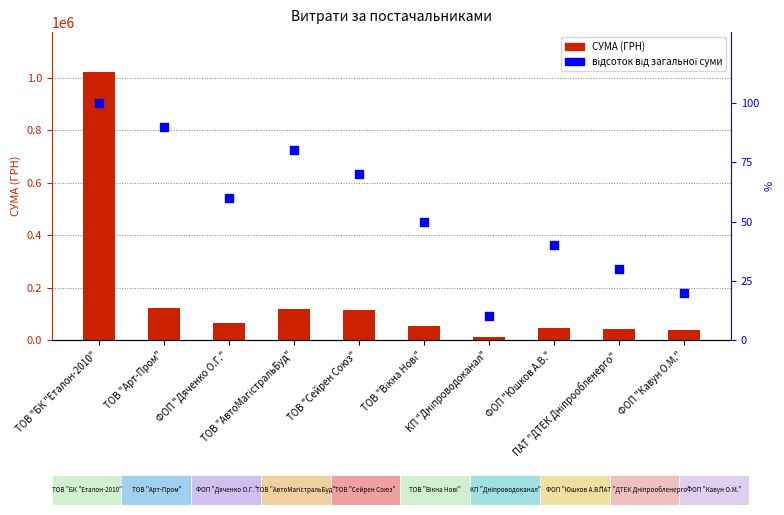

Which series reaches the minimum Y coordinate?

відсоток від загальної суми